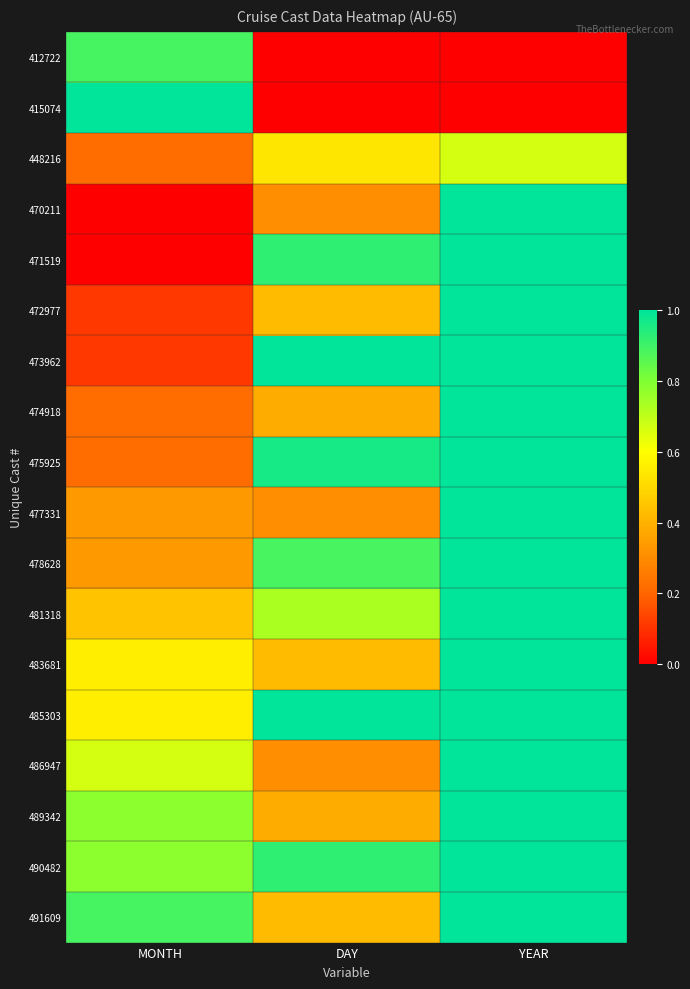

Which series has the widest spread of values?

415074